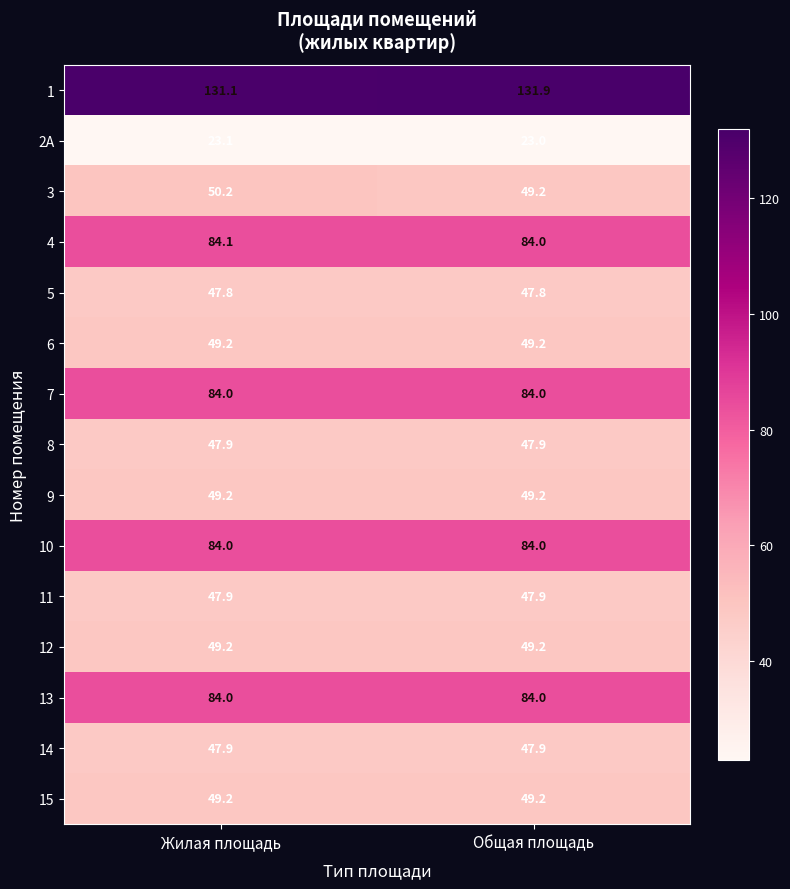

Which series has the widest spread of values?

3